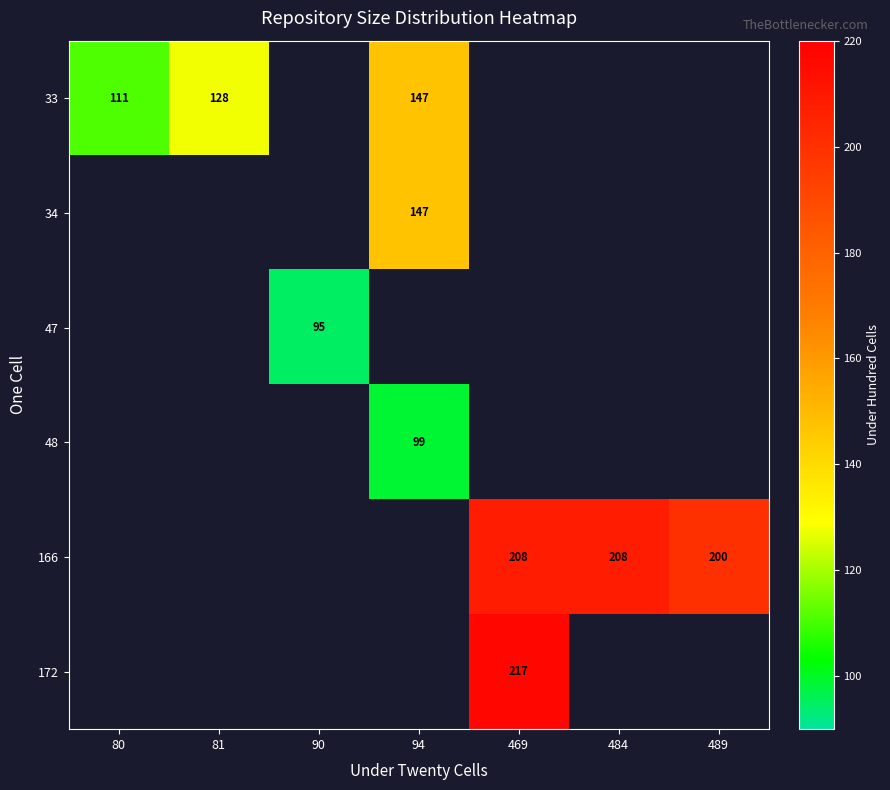

Count the number of data series in this chart.

6